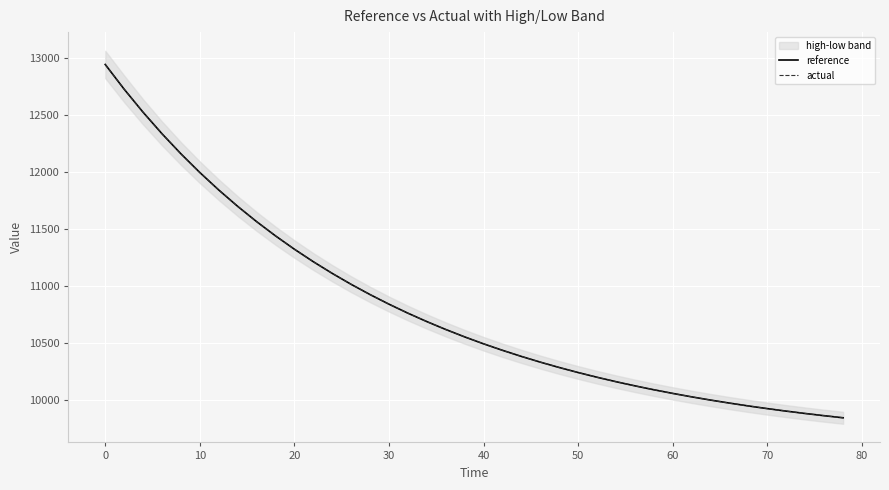

Is this an area chart (filled region under the line)?

No